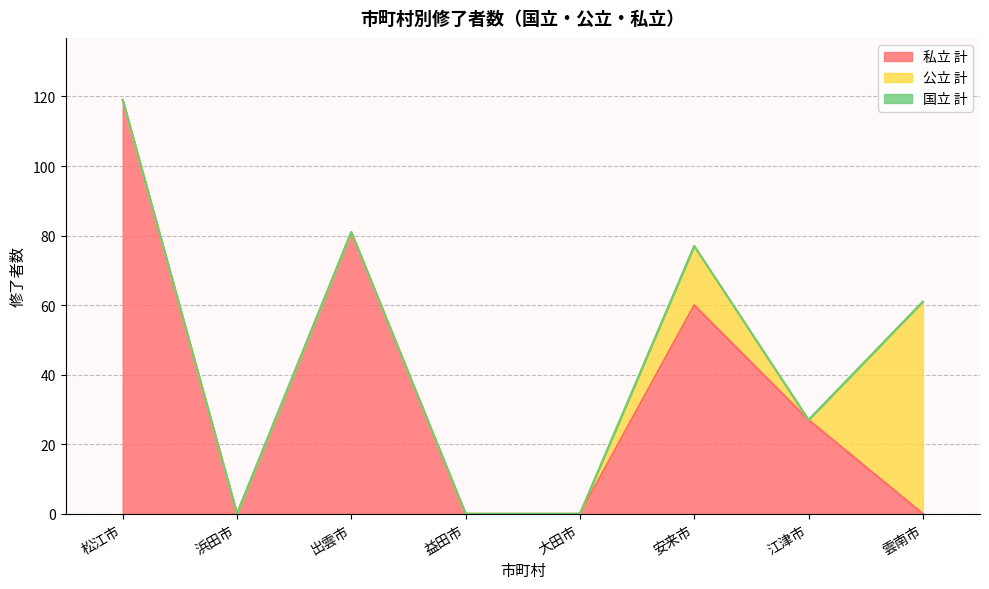

True or false: 国立 計 has more than 2 interior local peaks.

False